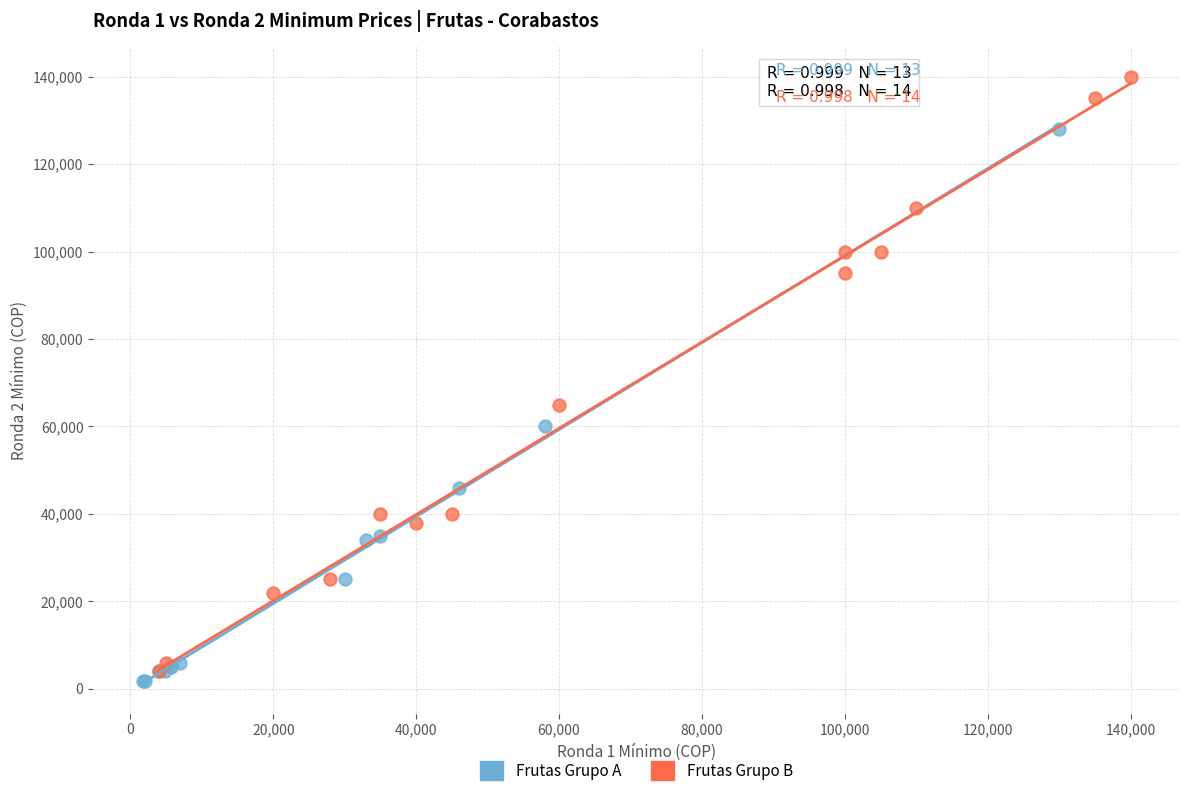

Which series reaches the maximum Y coordinate?

Frutas Grupo B